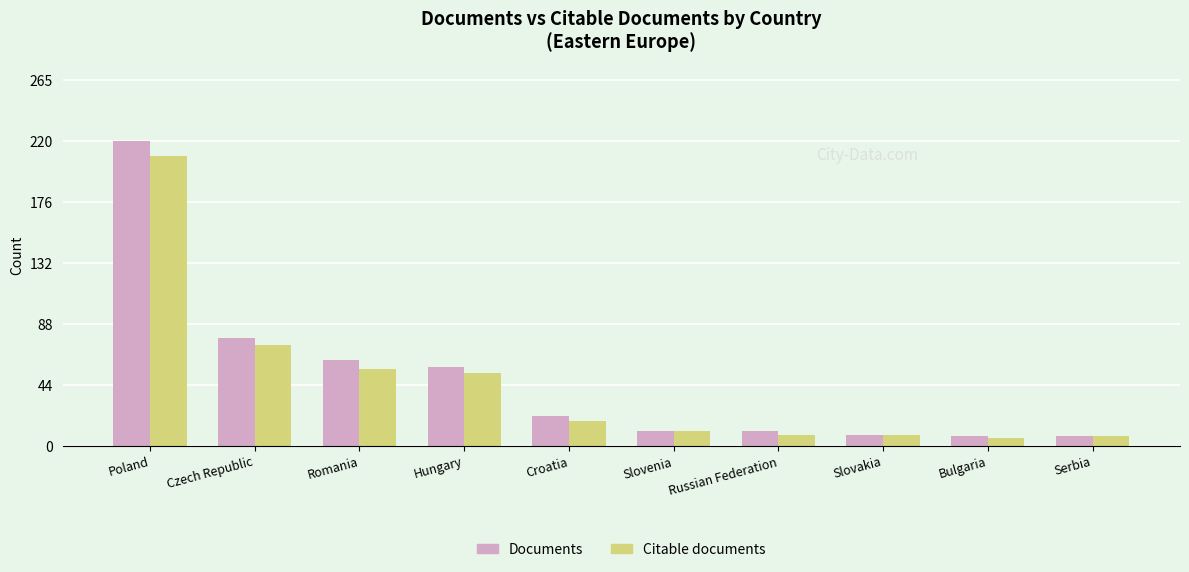

How many data points in Documents are less than 22?

5